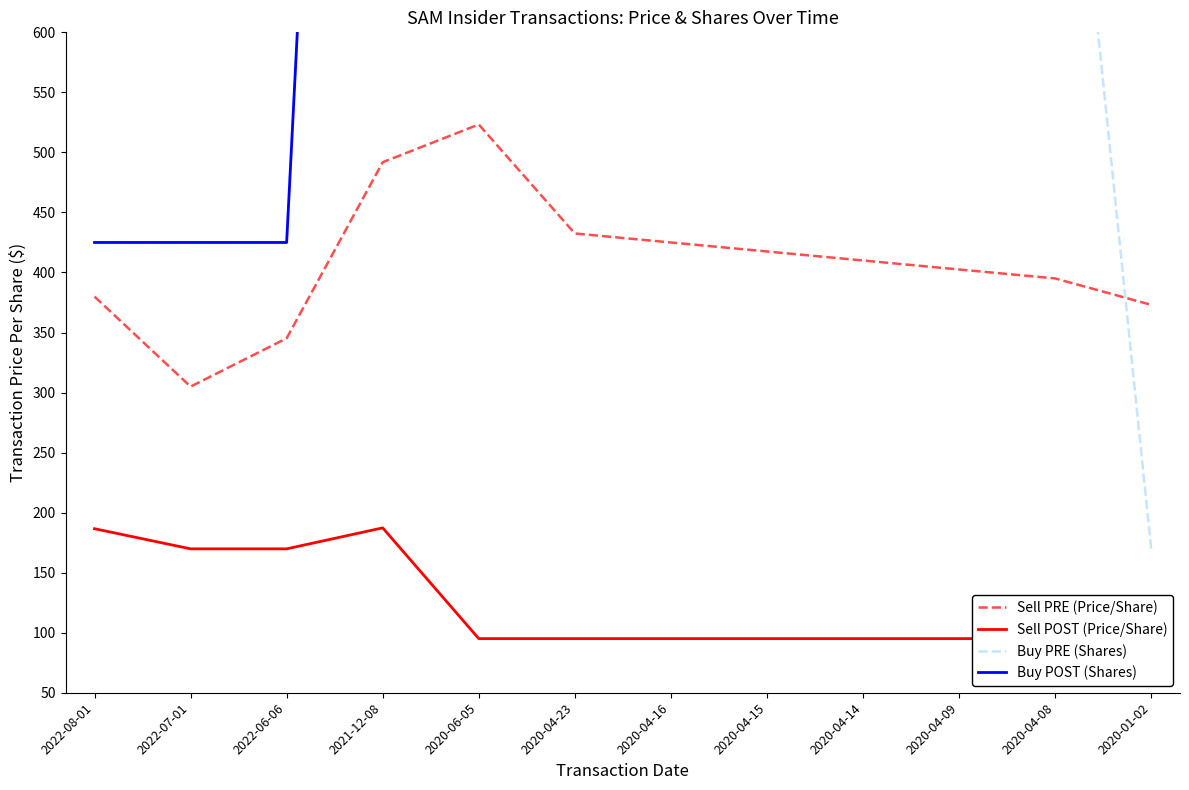

What are all the series names shown in the legend?

Sell PRE (Price/Share), Sell POST (Price/Share), Buy PRE (Shares), Buy POST (Shares)